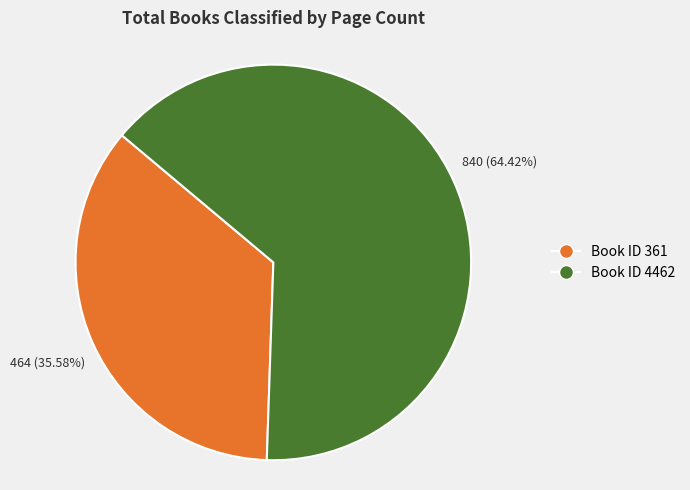

Does any single category account for the majority?

Yes